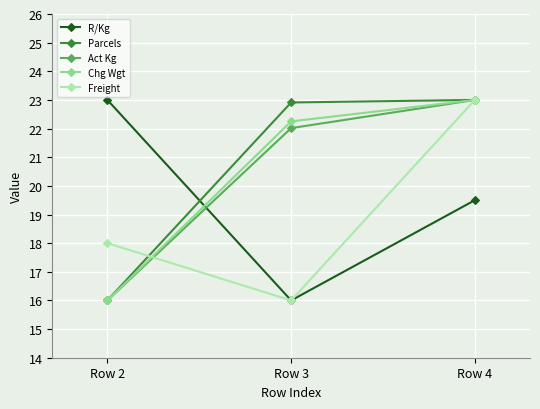

What is the value of the R/Kg point at the 1st from the left?

23.0